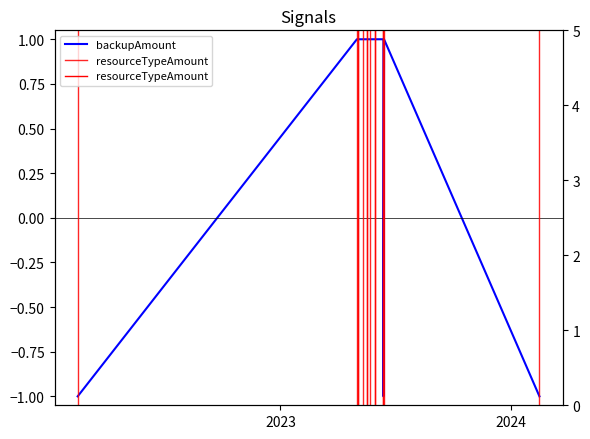

At which category does the data reach its first local valley?

2023-06-13